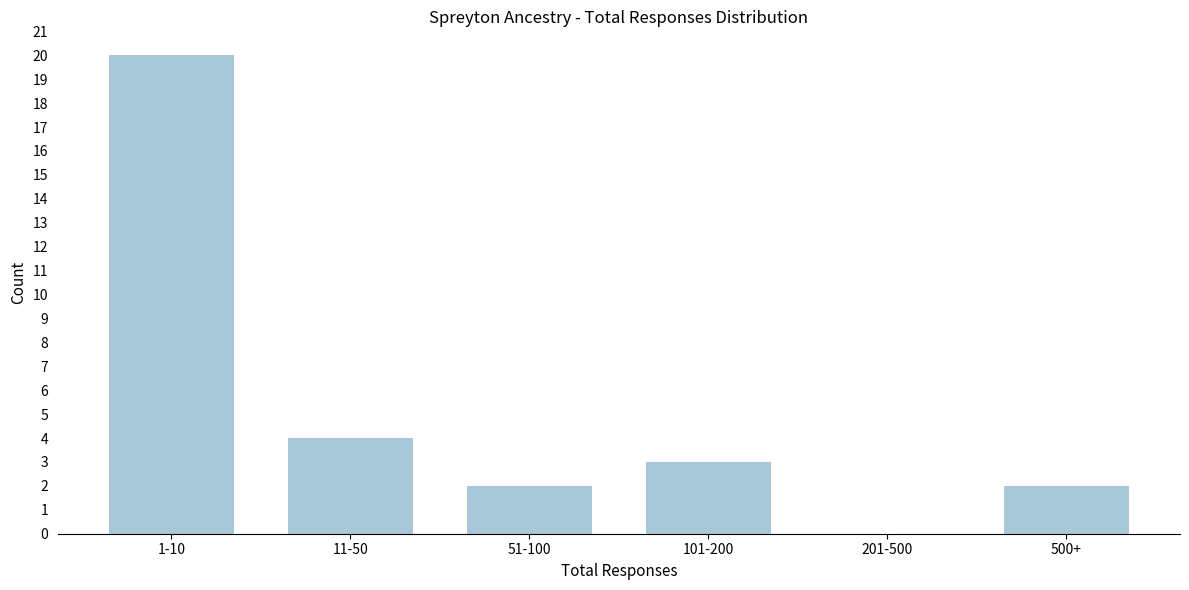

Reading left to right, transcribe all the data shown in this chart.

1-10=20	11-50=4	51-100=2	101-200=3	201-500=0	500+=2